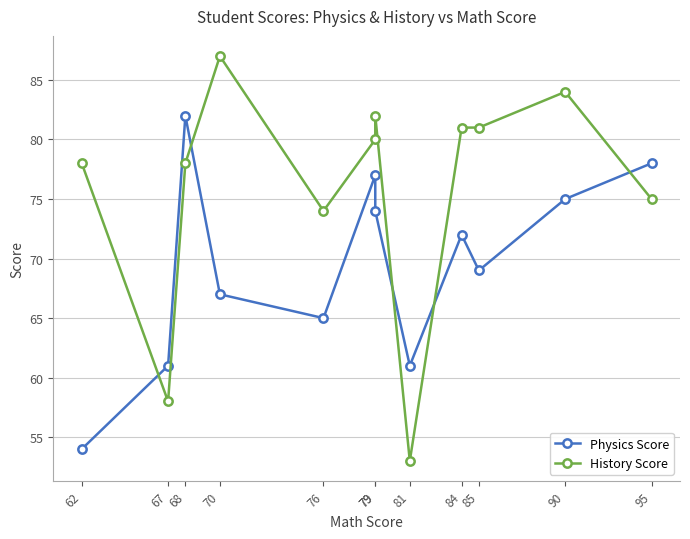

True or false: History Score has a value of 74 at 76.

True